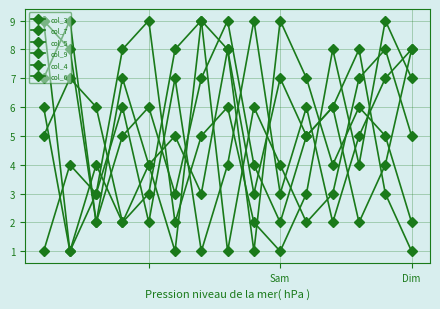

How many lines are shown in the chart?

6